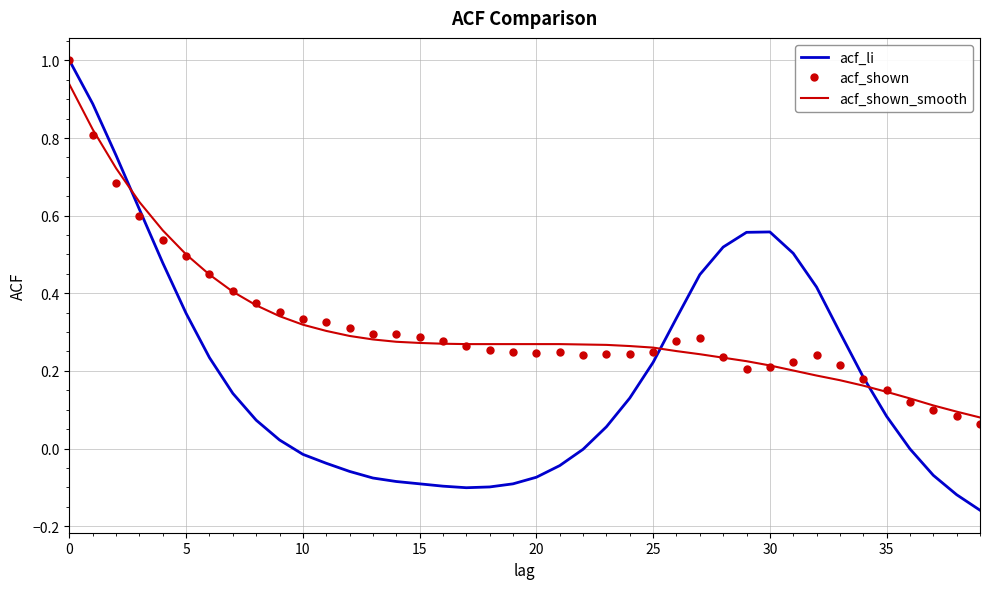

Which series has the largest range (max minus min)?

acf_li